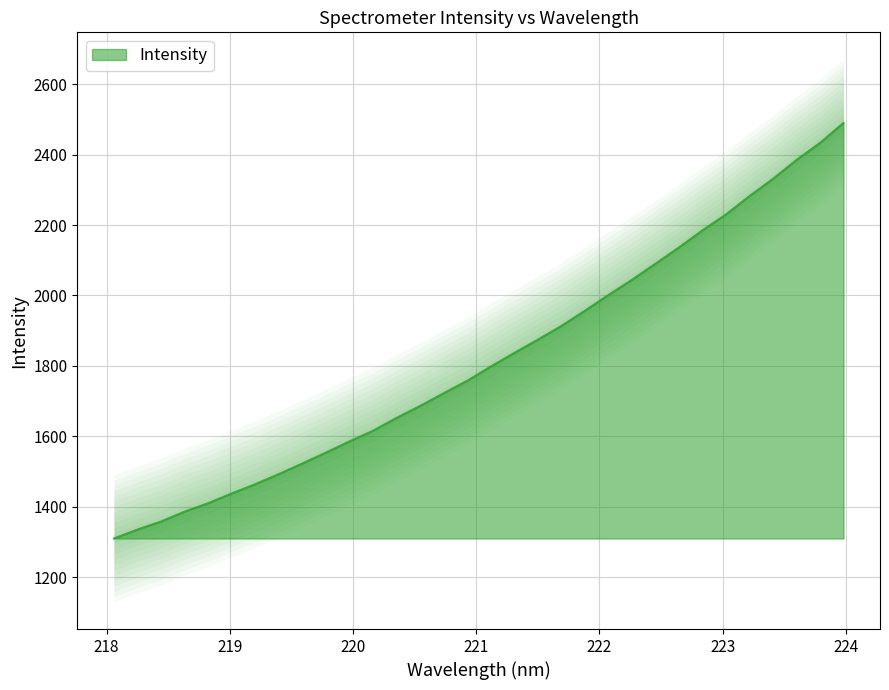

Where does the data first go above 1798?

221.1174